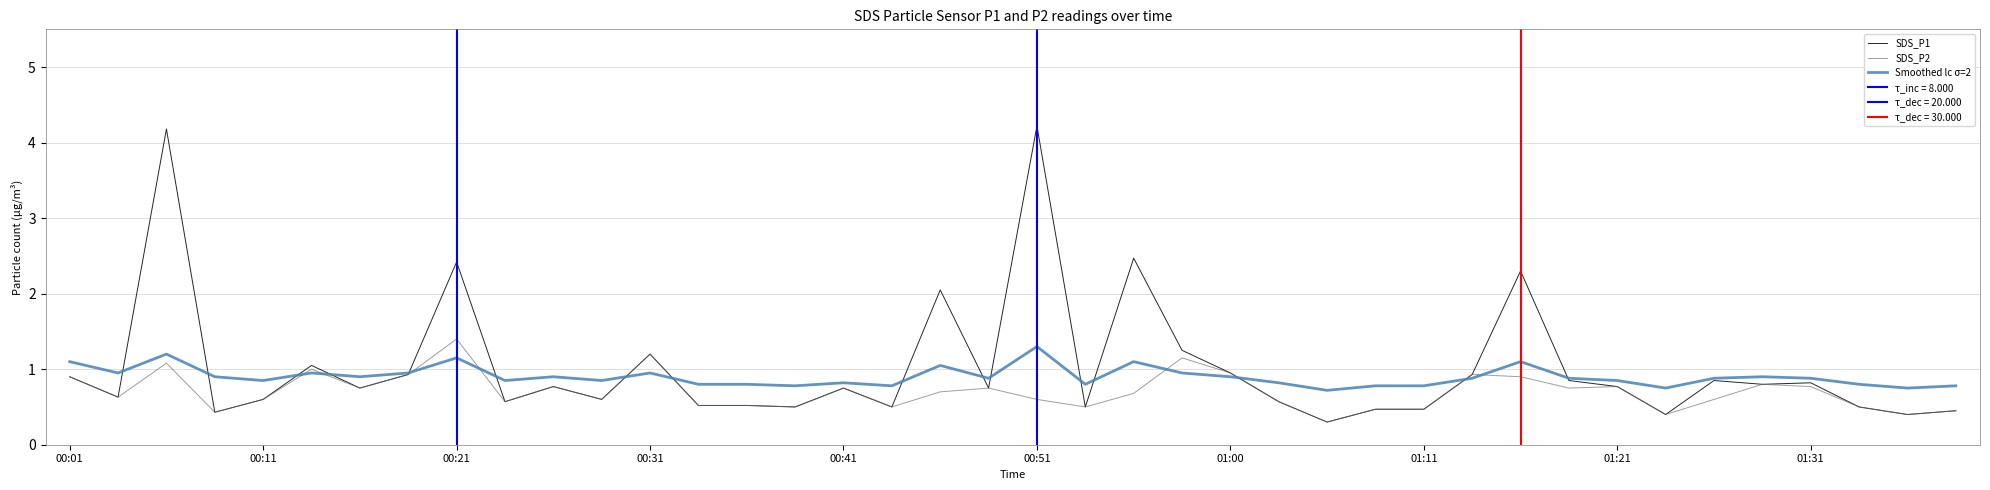

What position from the right is 27?

13